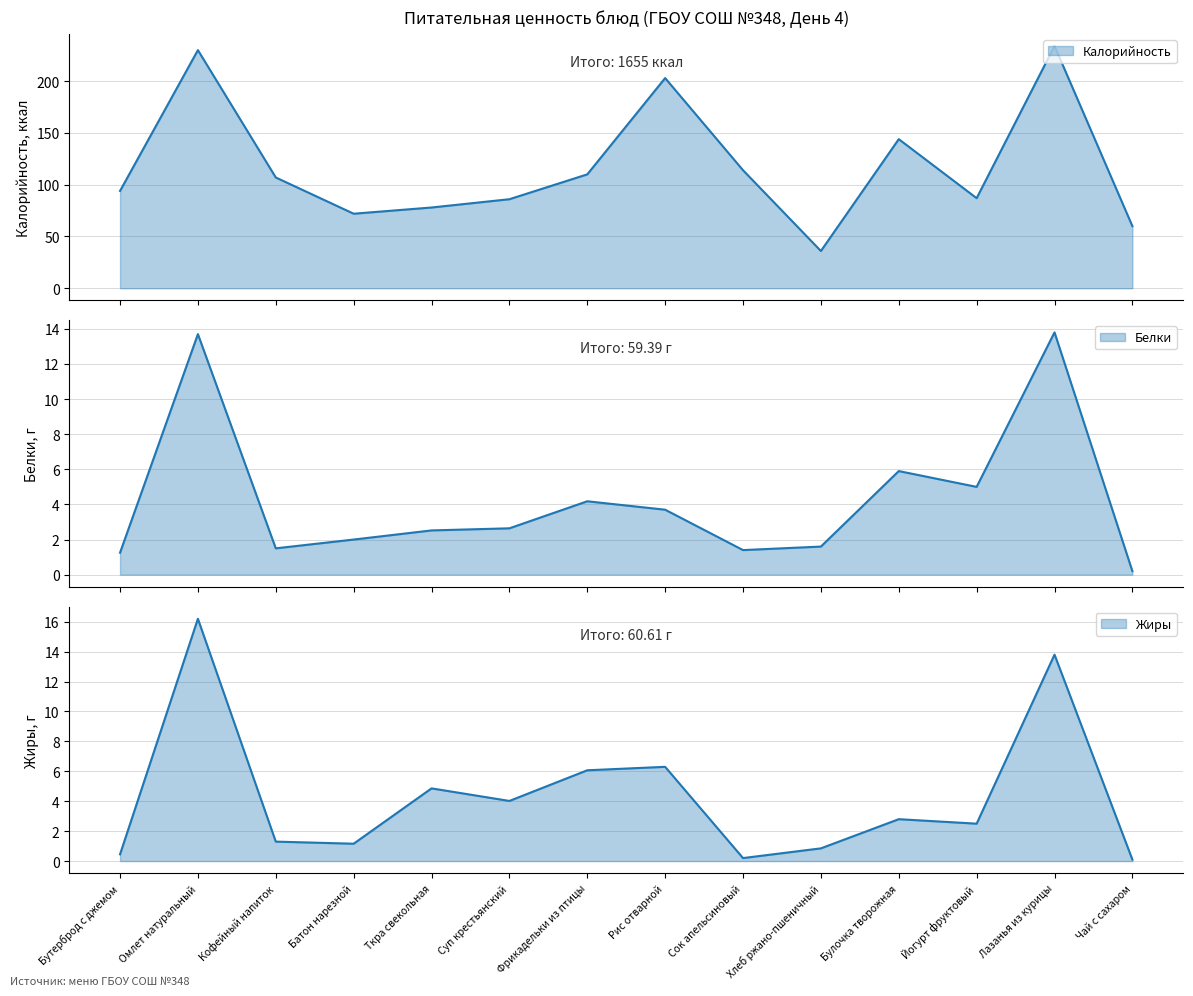

Reading left to right, list all the values displayed in this chart.

Калорийность: Бутерброд с джемом=94.0	Омлет натуральный=230.0	Кофейный напиток=107.0	Батон нарезной=72.0	Ткра свекольная=78.0	Суп крестьянский=86.0	Фрикадельки из птицы=110.0	Рис отварной=203.0	Сок апельсиновый=114.0	Хлеб ржано-пшеничный=36.0	Булочка творожная=144.0	Йогурт фруктовый=87.0	Лазанья из курицы=234.0	Чай с сахаром=60.0
Белки: Бутерброд с джемом=1.2	Омлет натуральный=13.7	Кофейный напиток=1.5	Батон нарезной=2.0	Ткра свекольная=2.5	Суп крестьянский=2.6	Фрикадельки из птицы=4.2	Рис отварной=3.7	Сок апельсиновый=1.4	Хлеб ржано-пшеничный=1.6	Булочка творожная=5.9	Йогурт фруктовый=5.0	Лазанья из курицы=13.8	Чай с сахаром=0.2
Жиры: Бутерброд с джемом=0.5	Омлет натуральный=16.2	Кофейный напиток=1.3	Батон нарезной=1.2	Ткра свекольная=4.9	Суп крестьянский=4.0	Фрикадельки из птицы=6.1	Рис отварной=6.3	Сок апельсиновый=0.2	Хлеб ржано-пшеничный=0.8	Булочка творожная=2.8	Йогурт фруктовый=2.5	Лазанья из курицы=13.8	Чай с сахаром=0.1